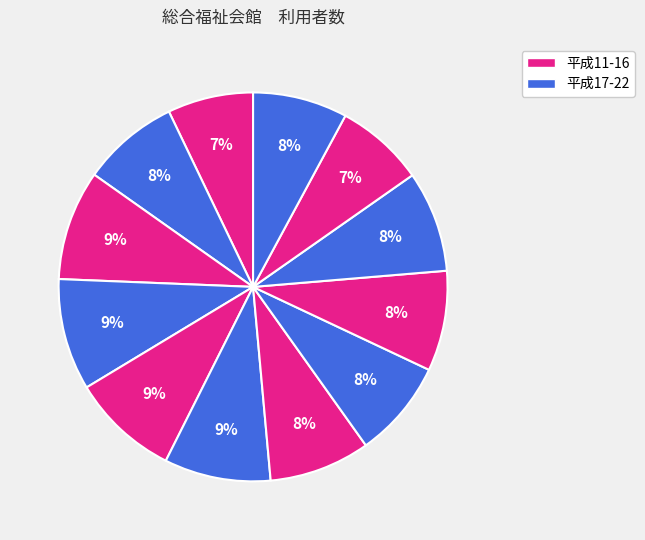

How many slices are in this pie chart?

12